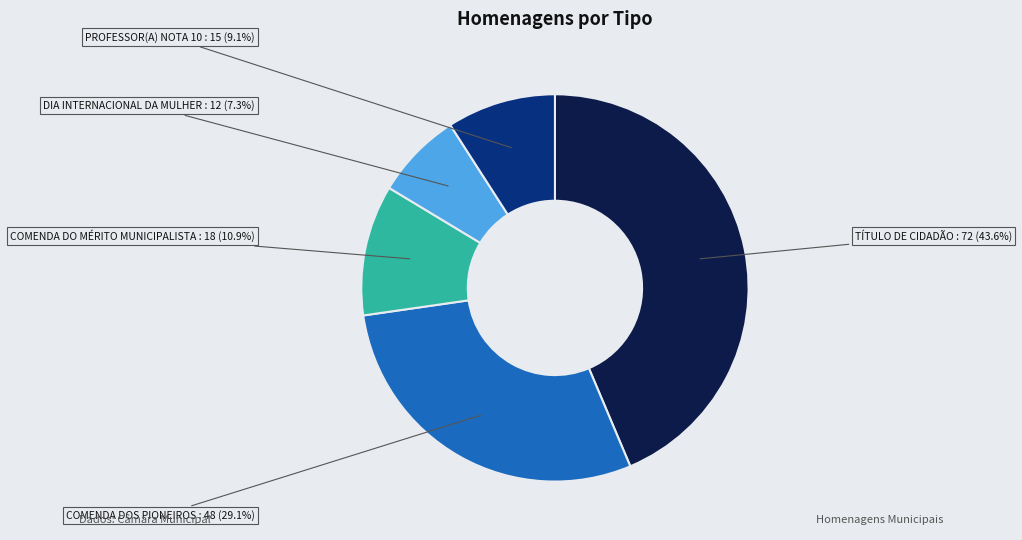

Count the number of slices in the pie.

5